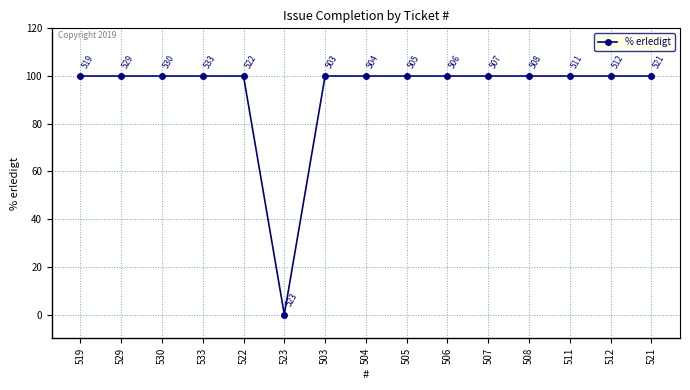

Where is the first local minimum?

523